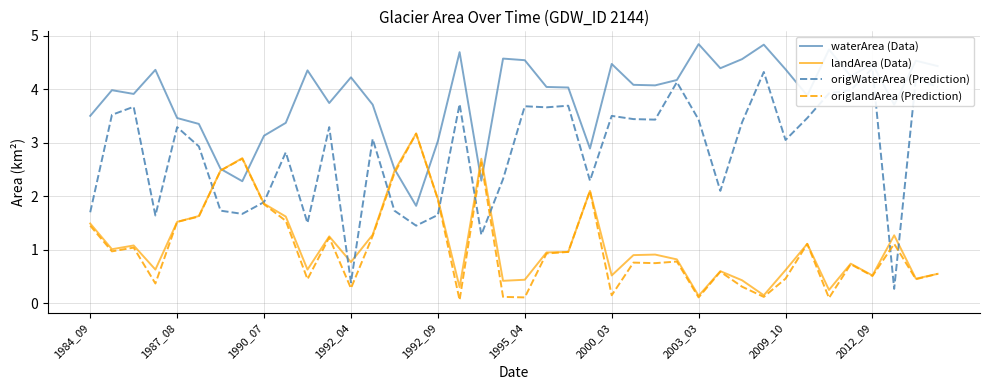

True or false: landArea (Data) has a value of 0.6 at 1995_04.

False